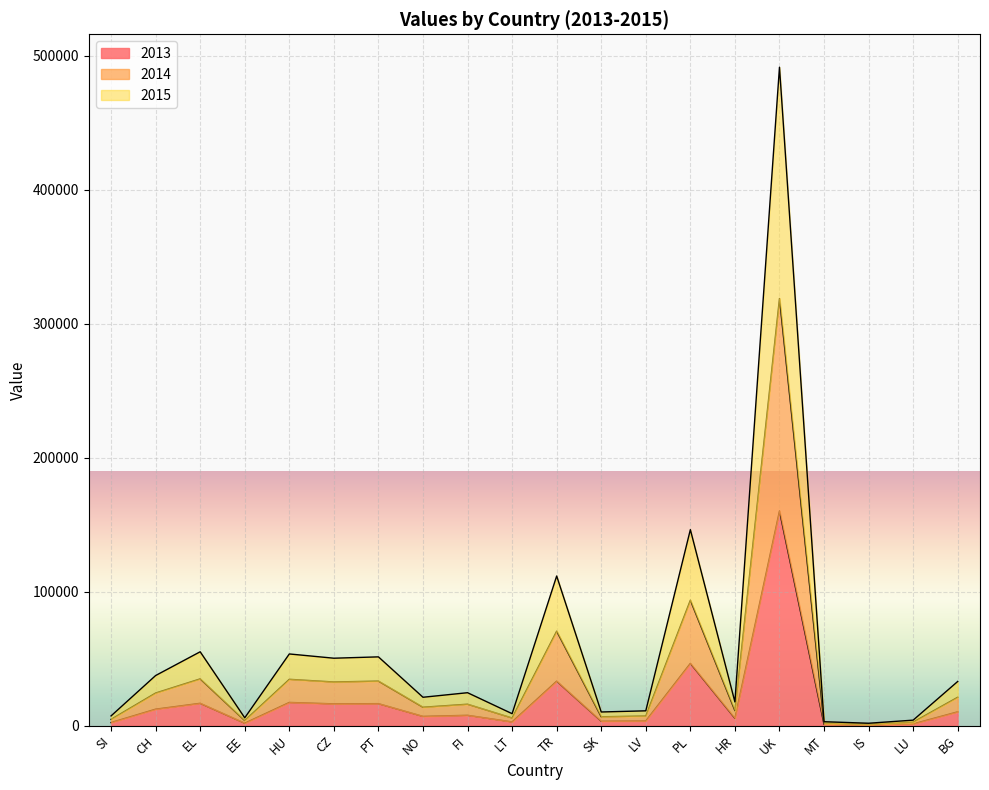

At which label does 2013 reach its peak?

UK